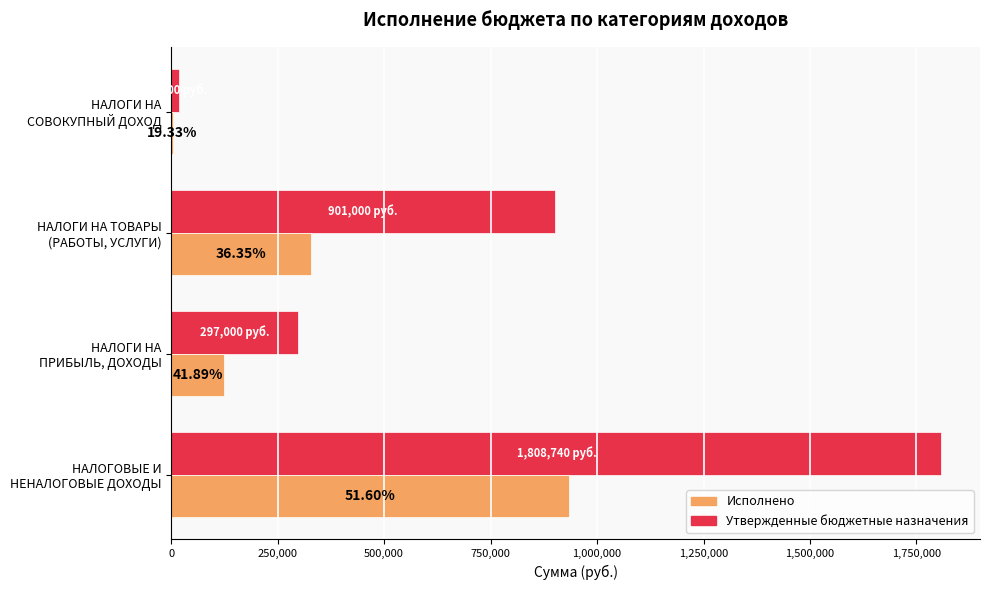

What are all the series names shown in the legend?

Исполнено, Утвержденные бюджетные назначения